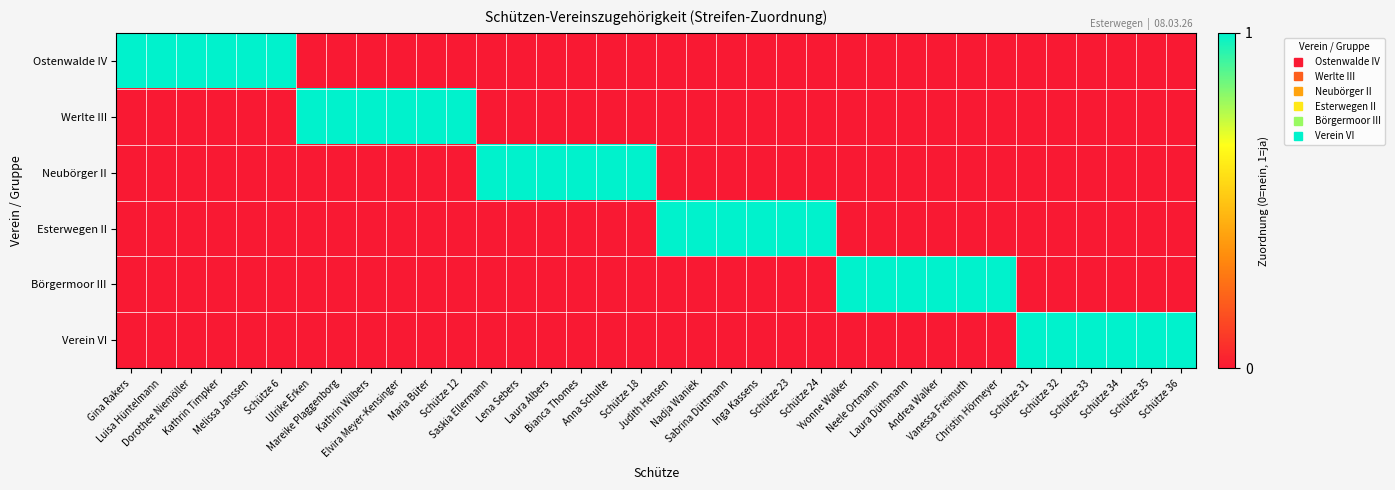

How many data points does each series have?

36